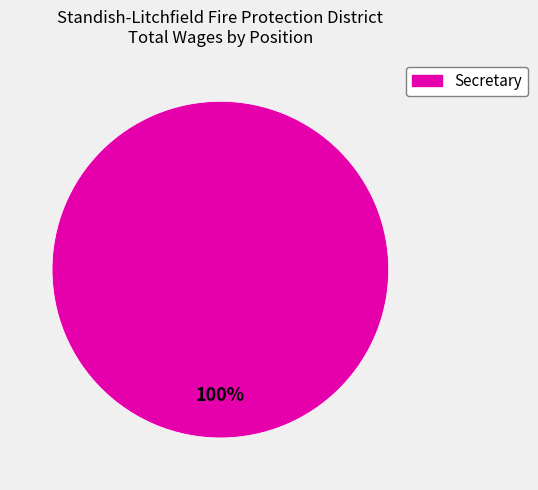

Count the number of slices in the pie.

1